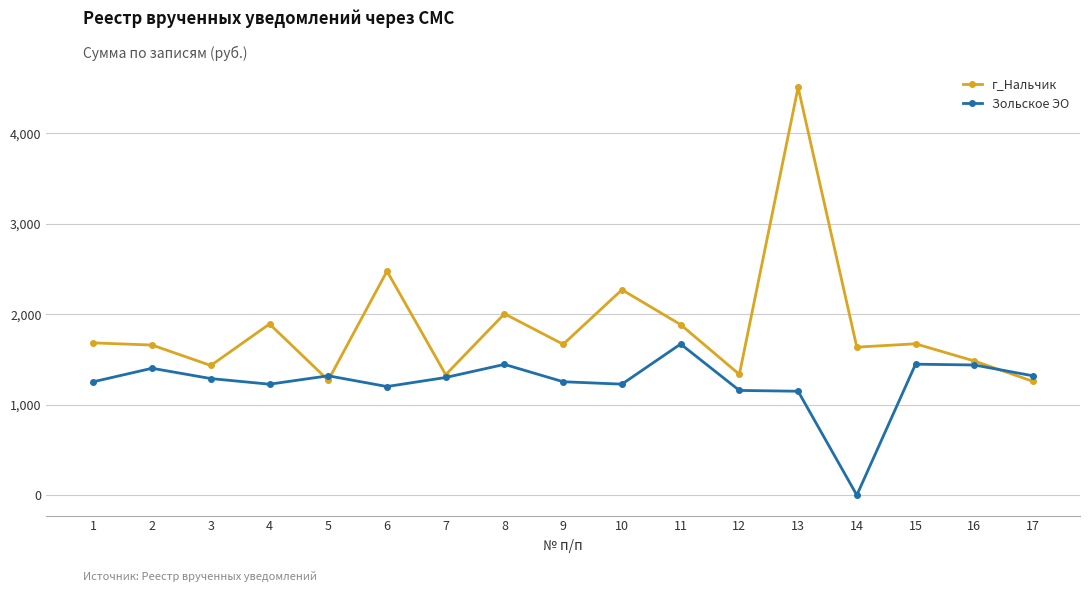

List the series in order of their peak value, highest first.

г_Нальчик, Зольское ЭО